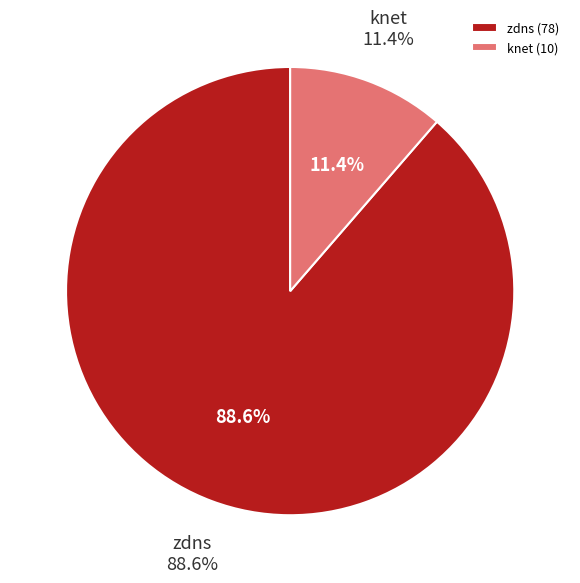

Is the sum of zdns and knet greater than half?

Yes